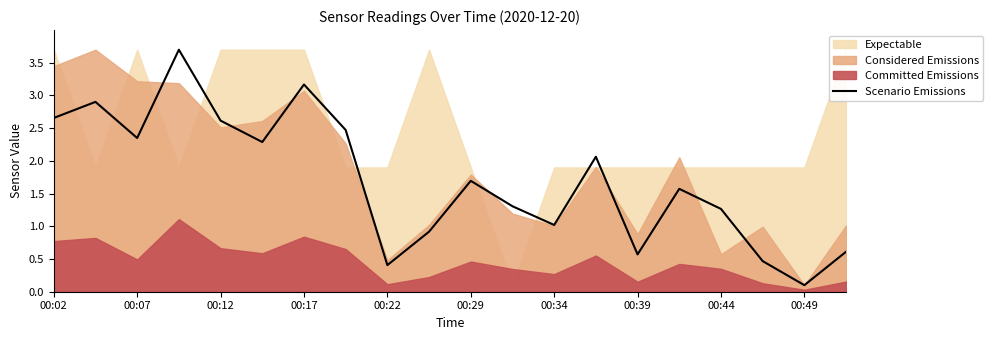

The value of Scenario Emissions at 00:29 is 2.4. True or false?

False